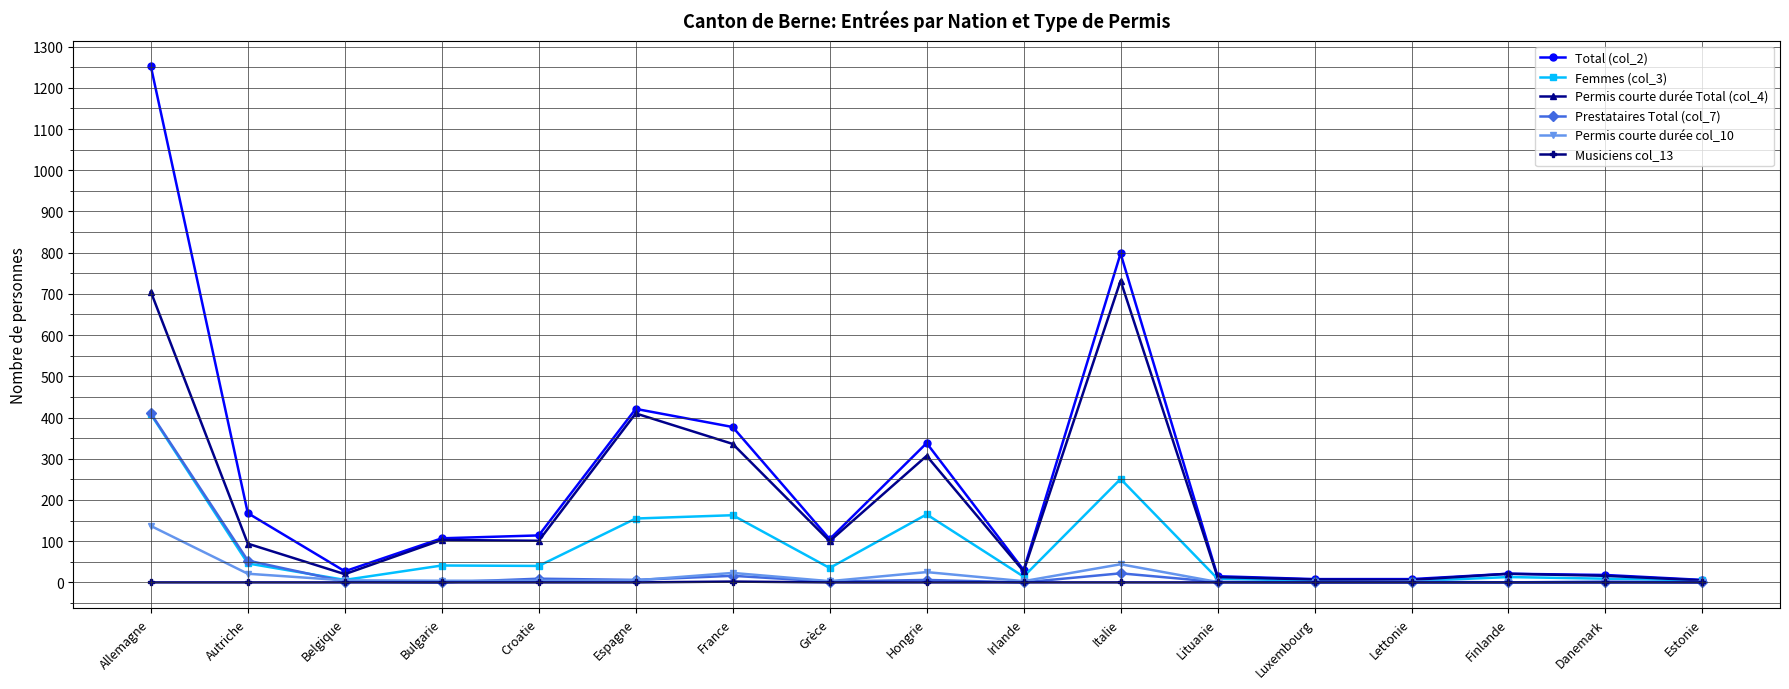

The value of Musiciens col_13 at Italie is 0. True or false?

True